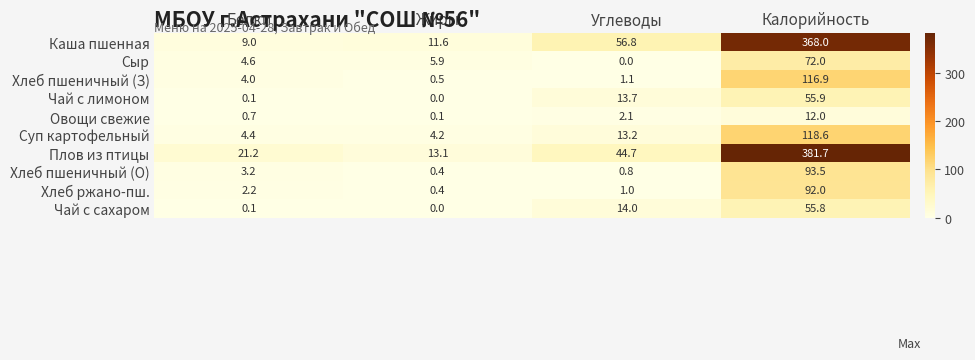

True or false: Хлеб пшеничный (З) has a value of 1.1 at Углеводы.

True